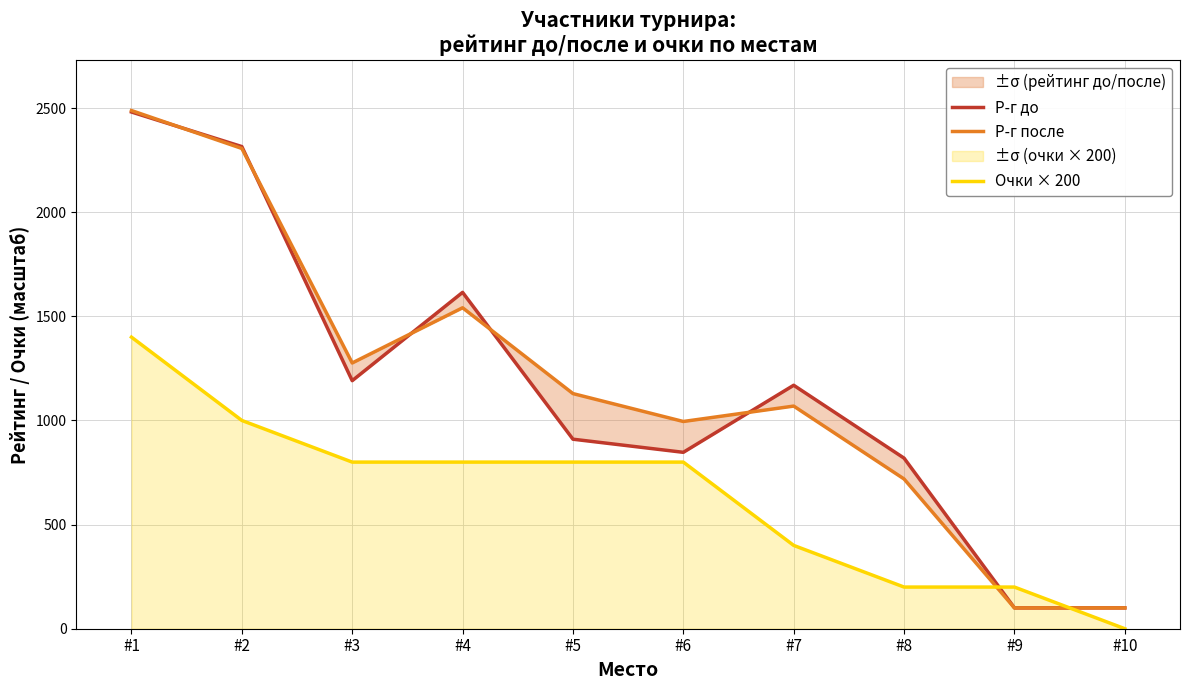

True or false: Р-г после and Р-г до cross at least once.

True